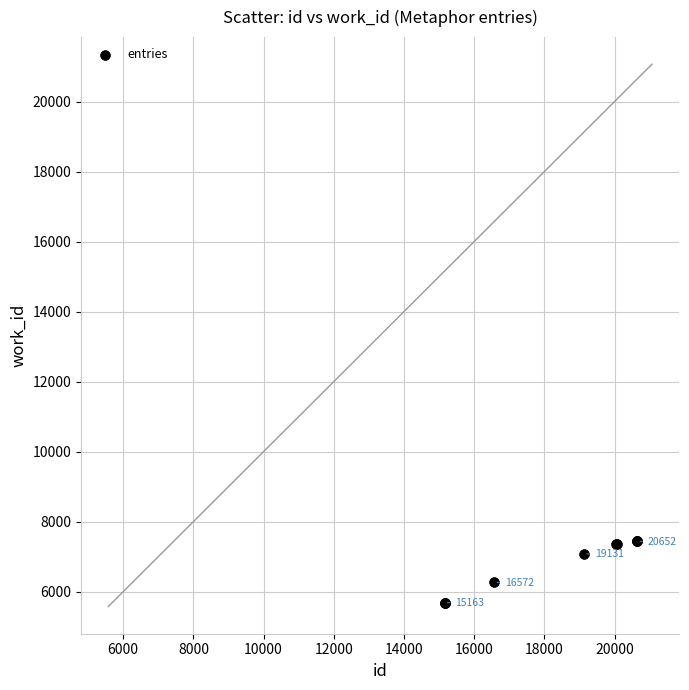

What Y value in the scatter plot is closest to 6563?

6264